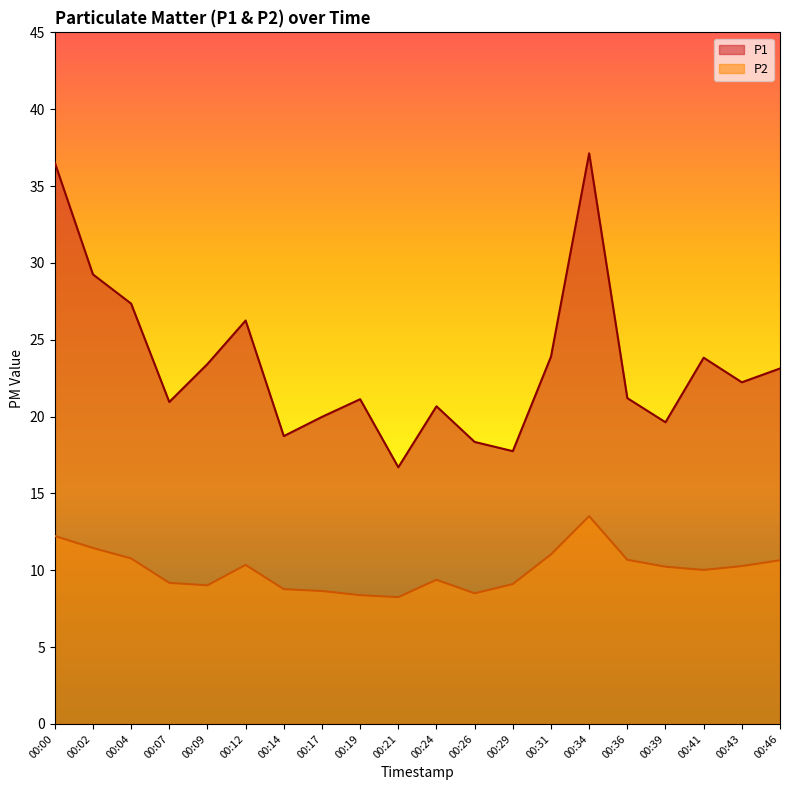

How many data points in P1 are above 22?

10